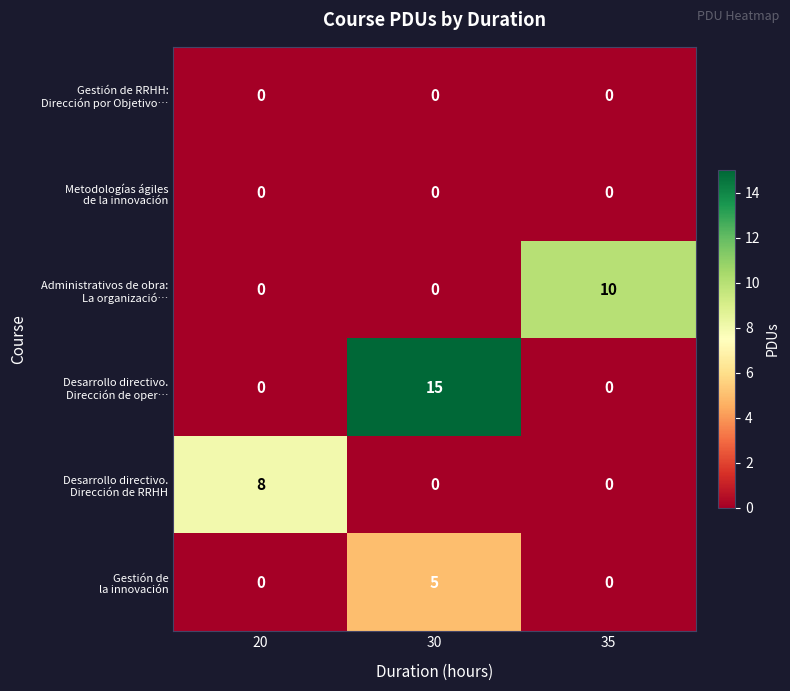

What is the spread (max minus min) of values at 20?

8